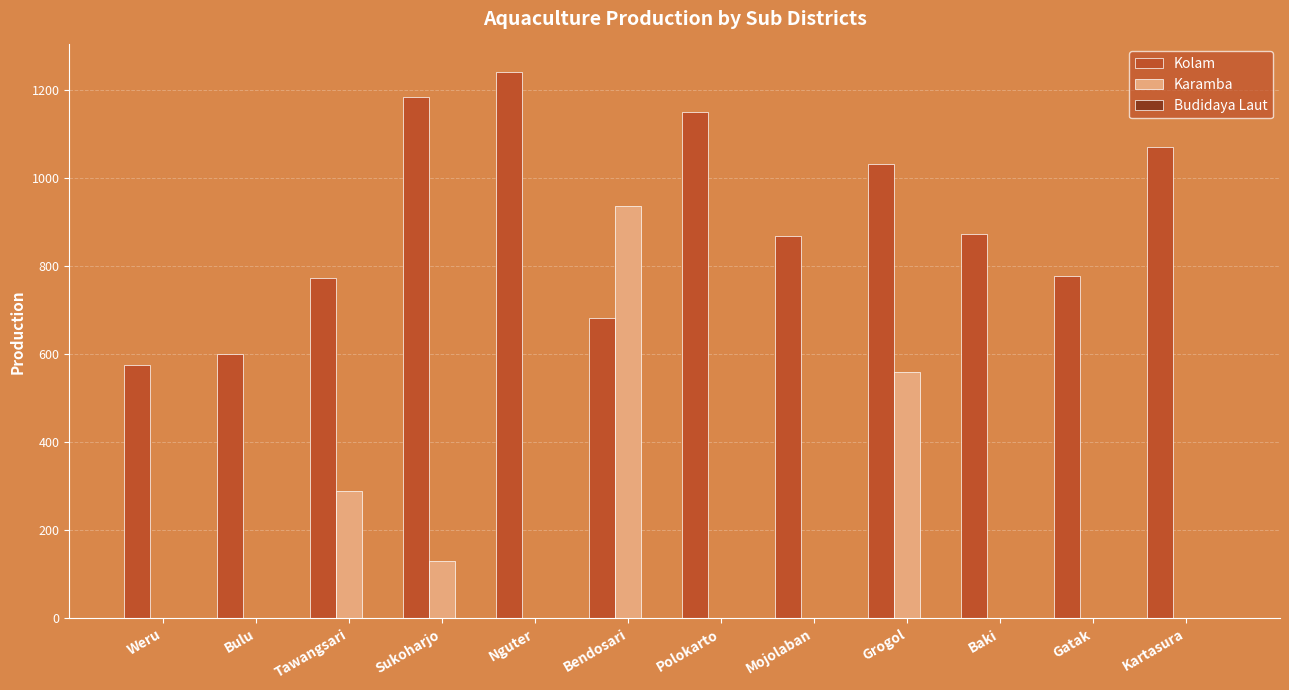

Is the value of Karamba at Tawangsari greater than the value of Kolam at Polokarto?

No